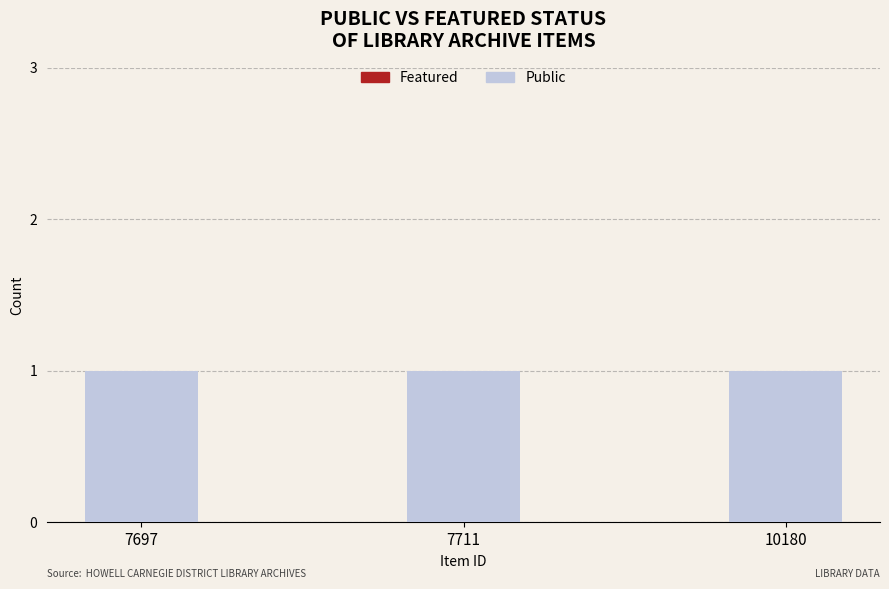

Between 10180 and 7697, which is larger?

10180